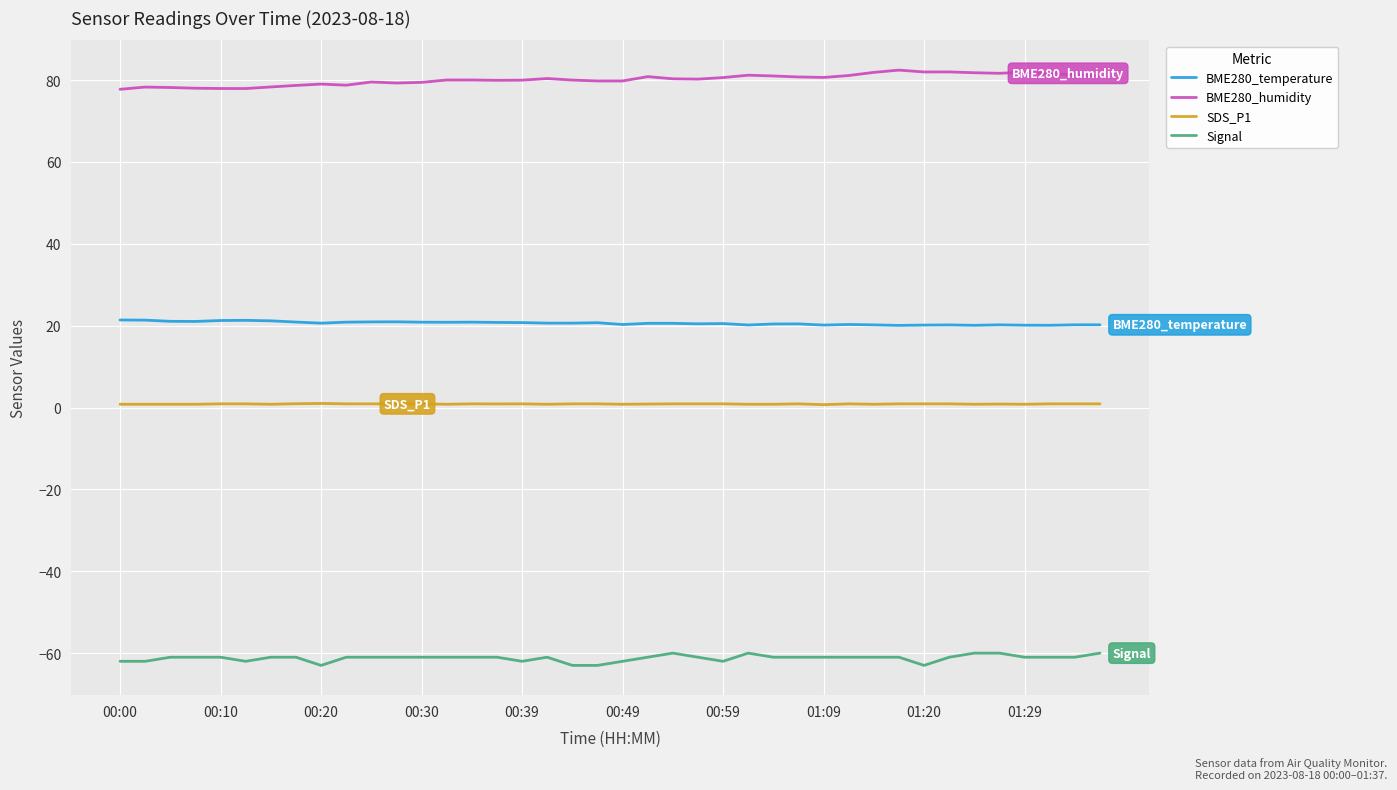

True or false: Signal and BME280_temperature intersect in this chart.

False